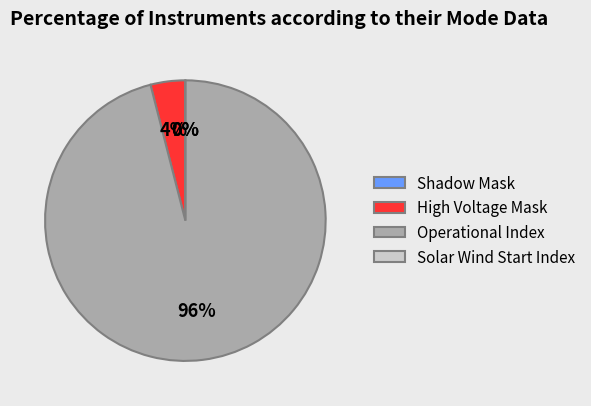

Does any single category account for the majority?

Yes